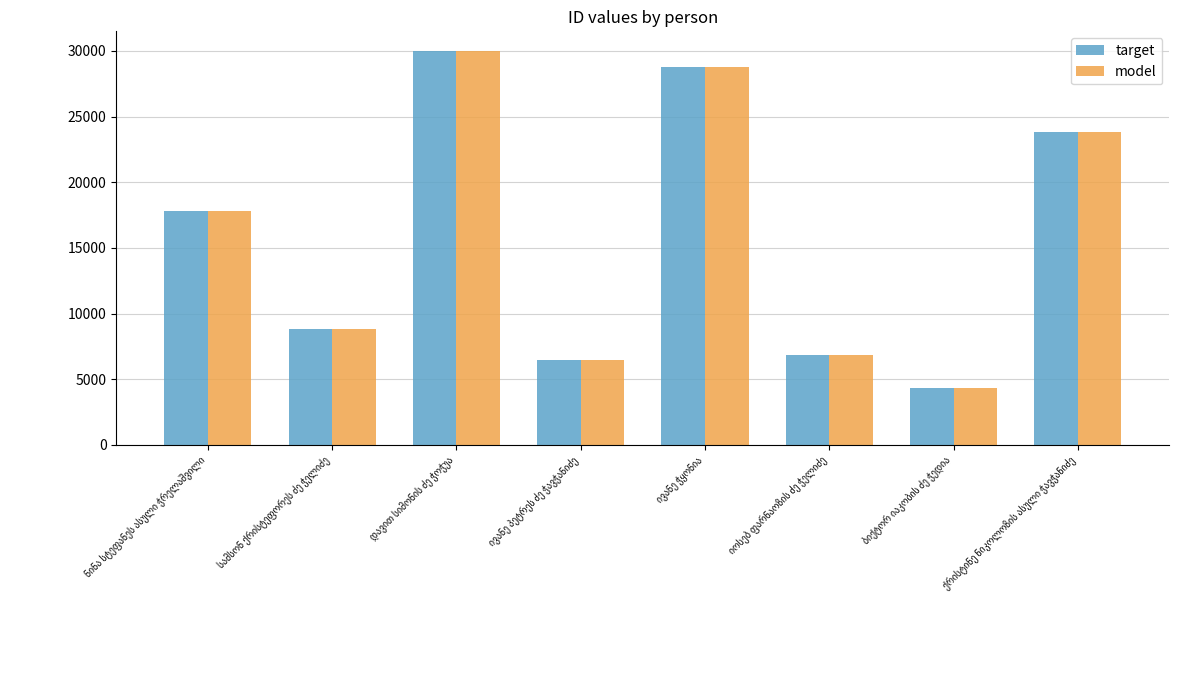

Are the bars horizontal?

No